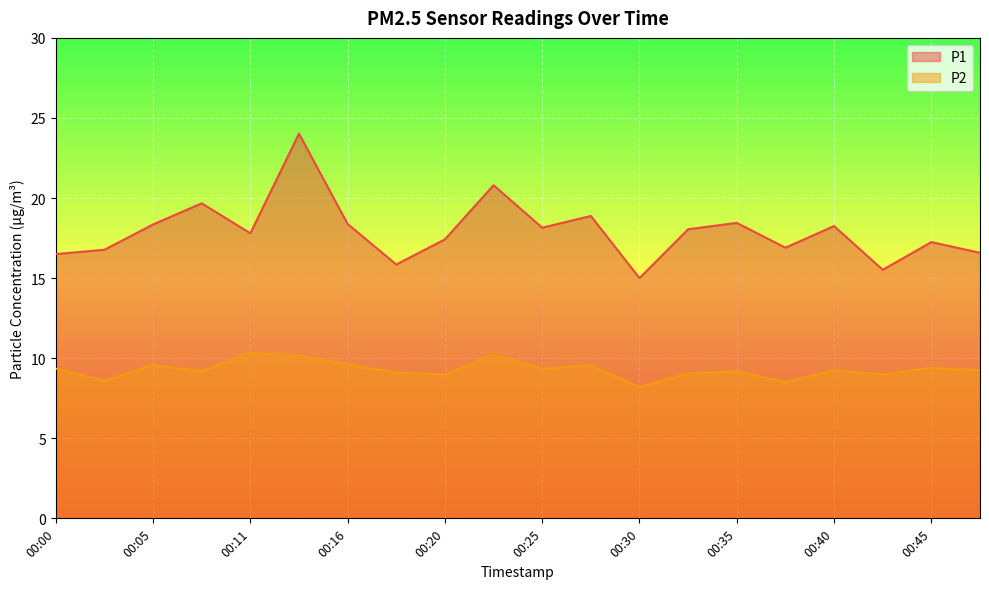

What is the total value across all series at 00:18?

24.9